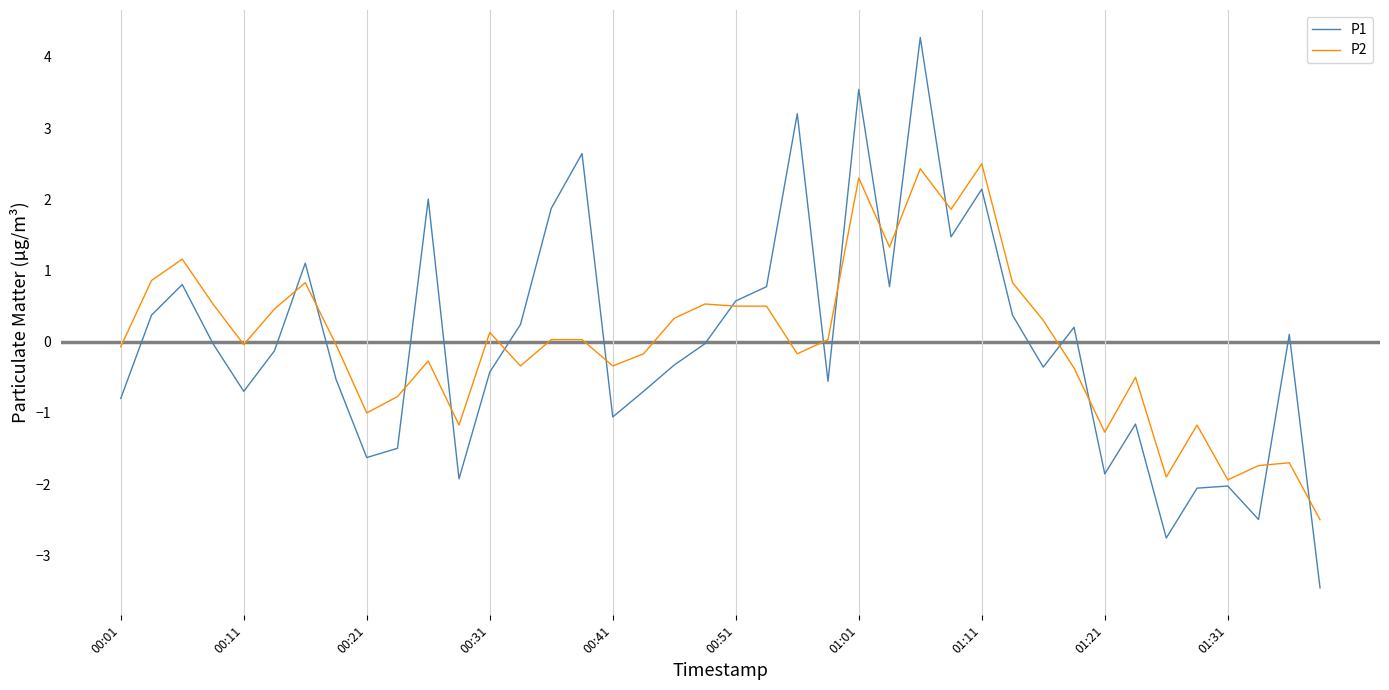

What is the maximum value shown in the chart?

4.3